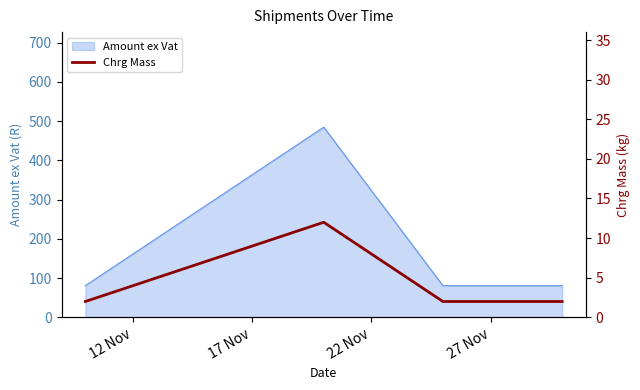

What is the lowest value of the Amount ex Vat series?

80.7